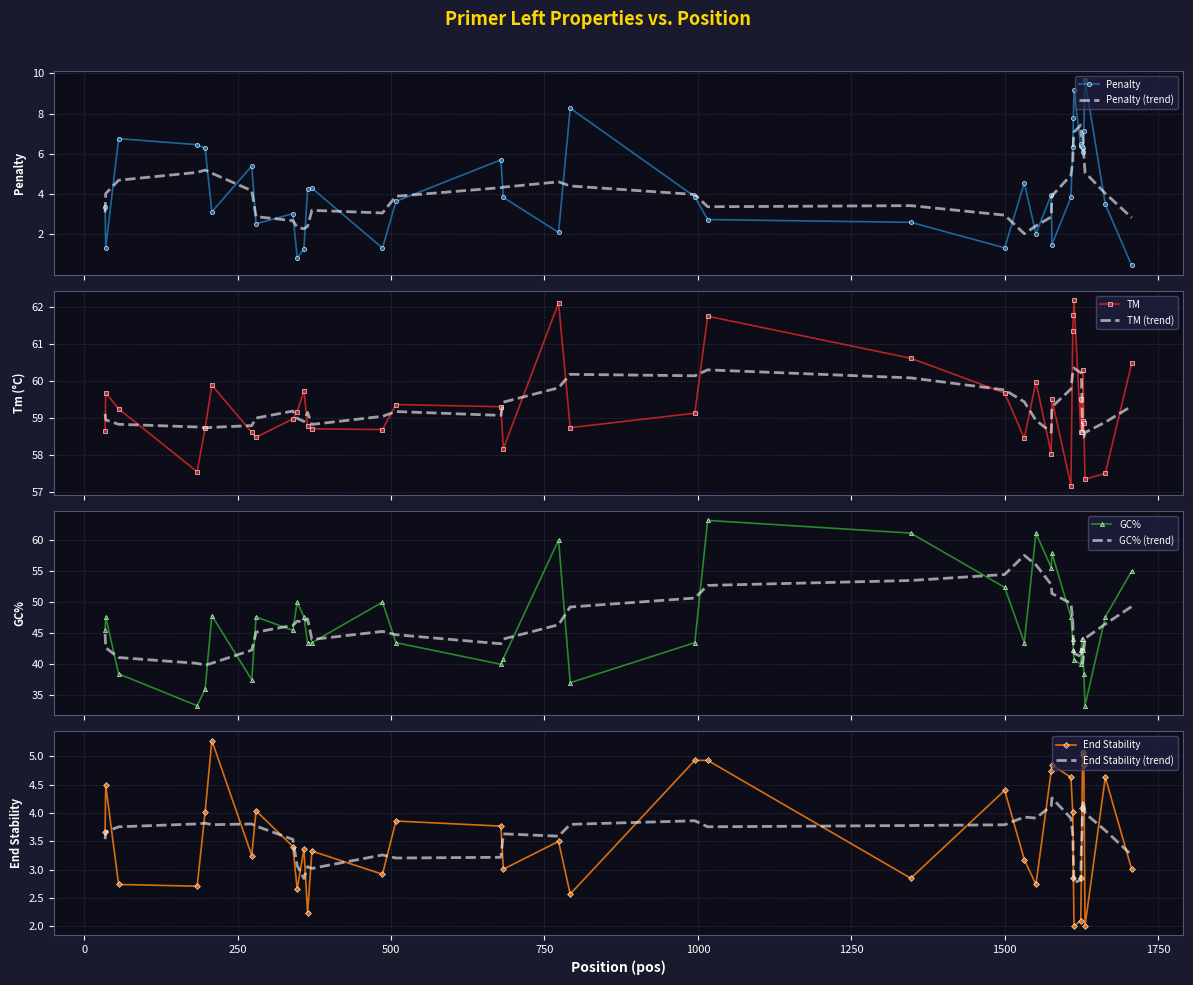

True or false: Penalty and Penalty (trend) cross at least once.

True